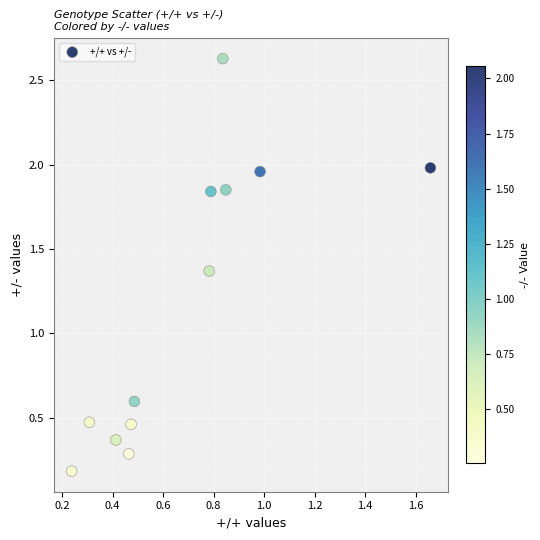

What is the average Y value?

1.2